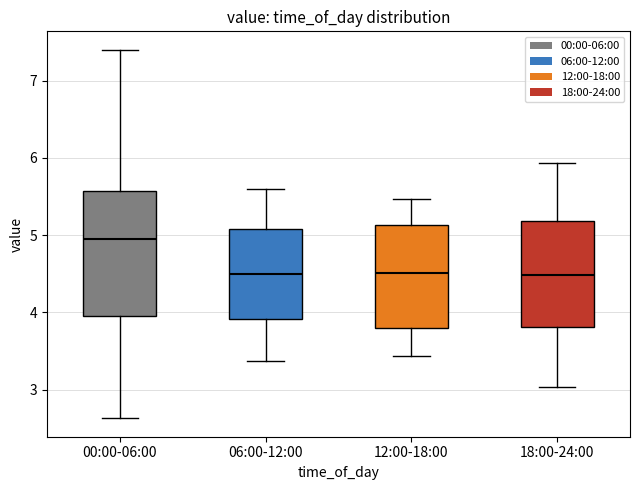

Where is the upper edge of the box for 12:00-18:00 on the y-axis? The values are not printed on the chart, so give them approximately, as read against the axis.

5.1